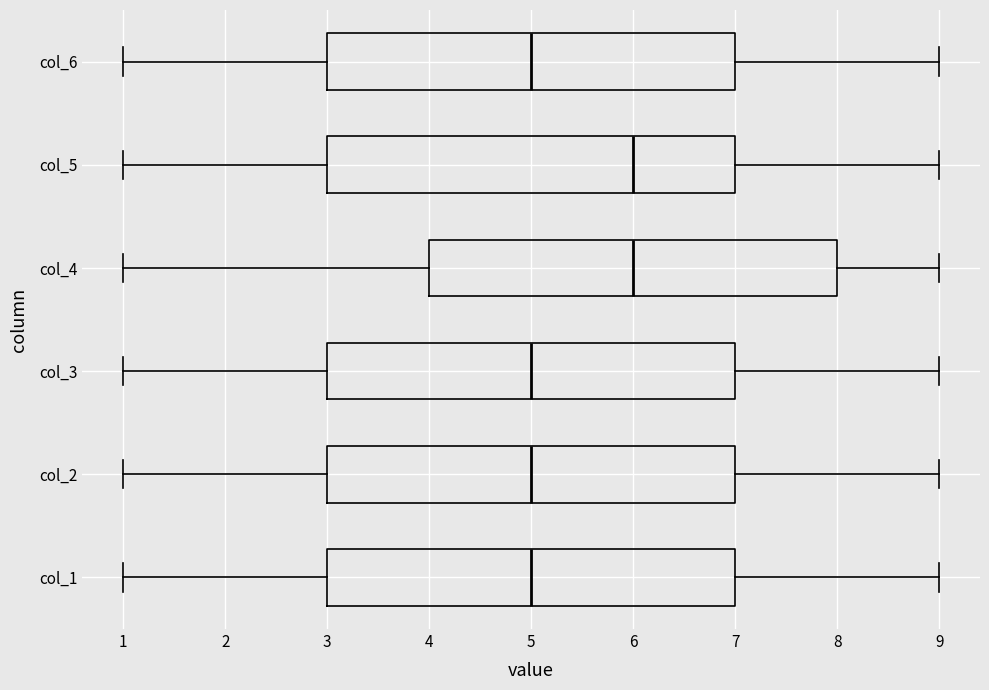

Reading bottom to top, read every box against the x-axis: the position of its median line, the range the box covers, and the ends of its whiskers. The values are not printed on the chart, so give them approximately, as read against the axis.

col_1: median 5, box 3 to 7, whiskers 1 to 9
col_2: median 5, box 3 to 7, whiskers 1 to 9
col_3: median 5, box 3 to 7, whiskers 1 to 9
col_4: median 6, box 4 to 8, whiskers 1 to 9
col_5: median 6, box 3 to 7, whiskers 1 to 9
col_6: median 5, box 3 to 7, whiskers 1 to 9